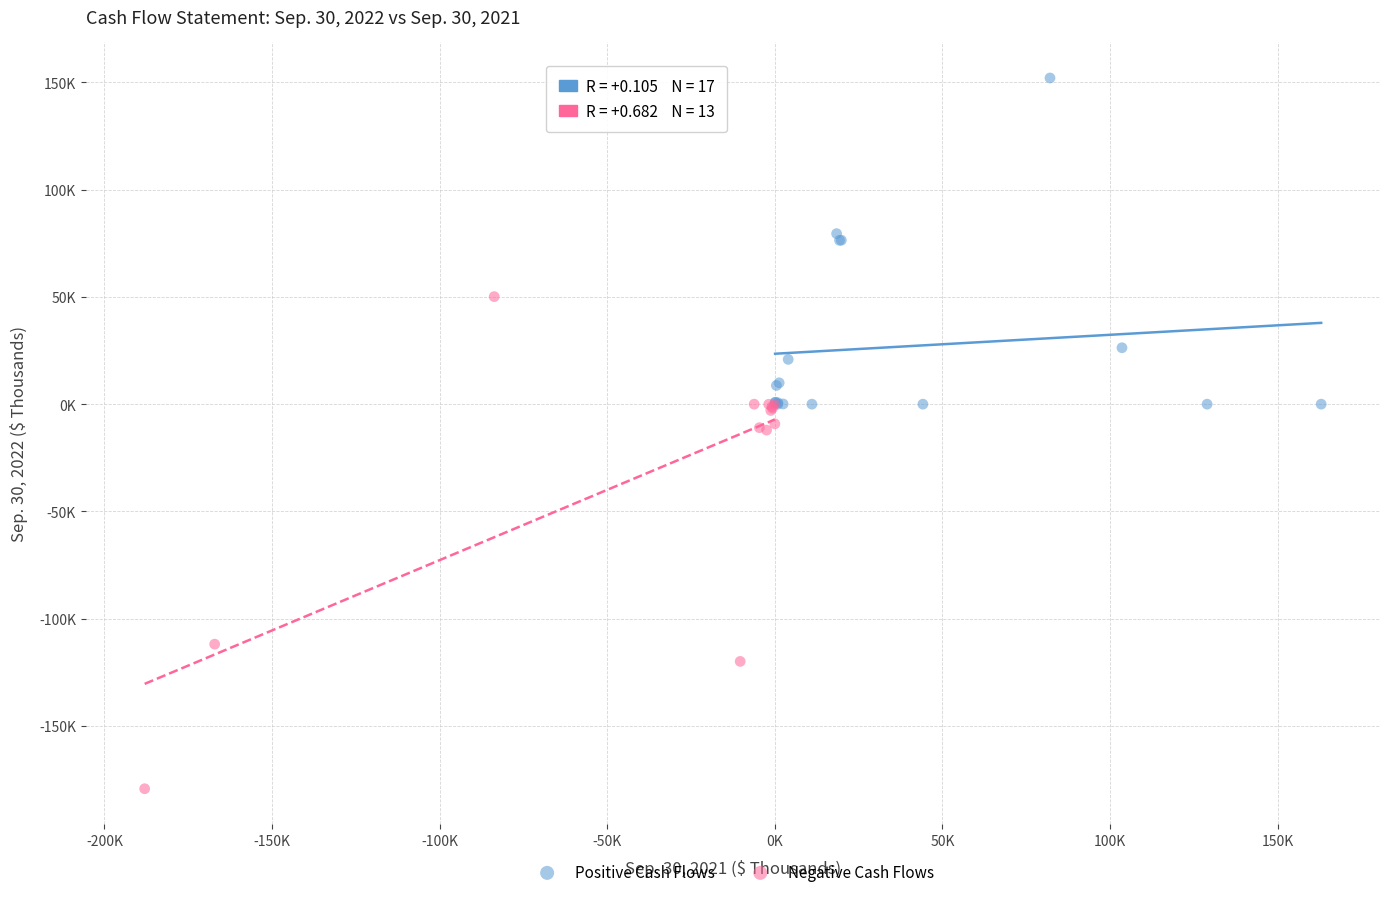

Which series reaches the minimum Y coordinate?

Negative Cash Flows